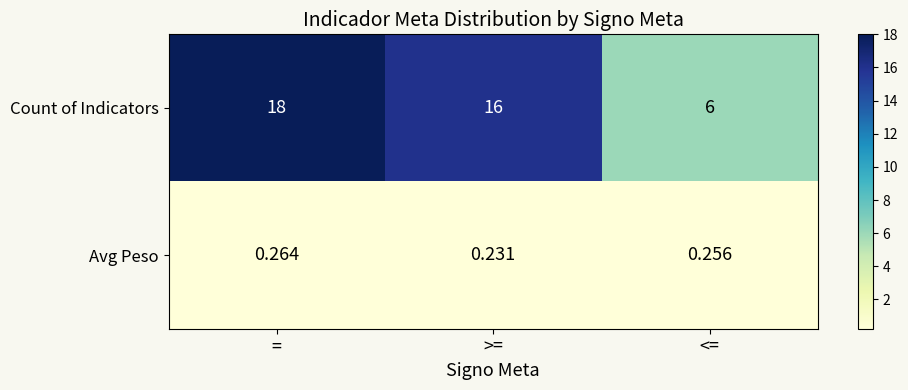

Which series changed the most between = and <=?

Count of Indicators